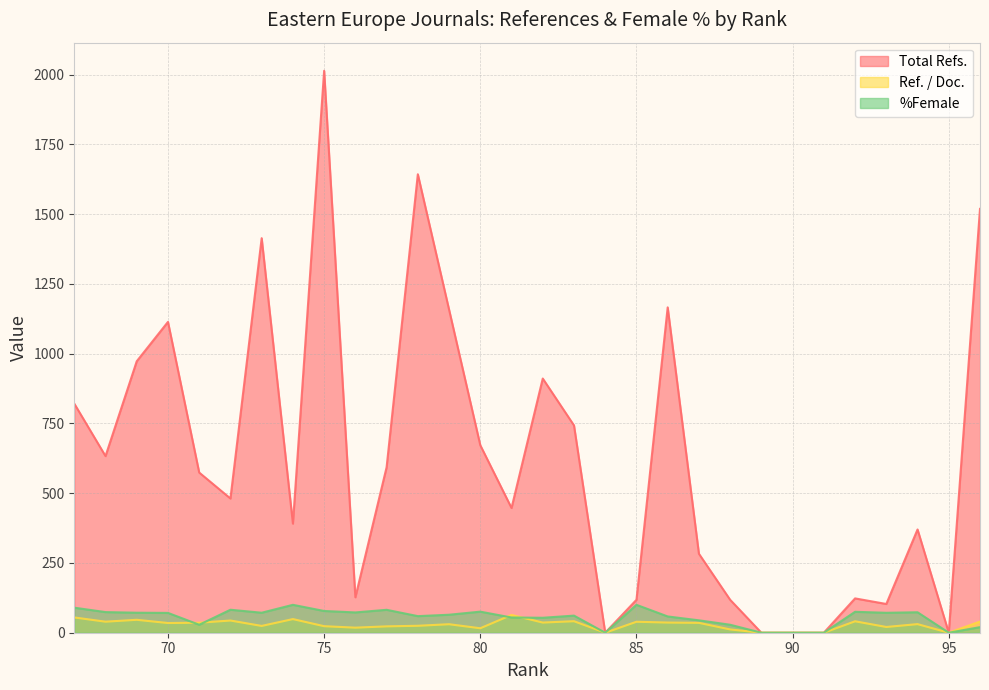

Which category has the lowest value in the %Female series?

95